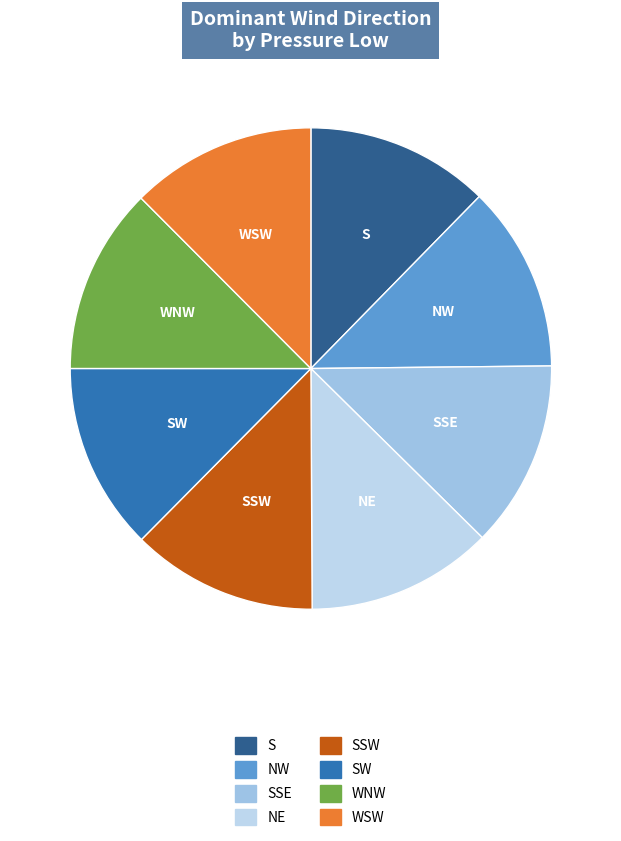

The SSW slice represents 13% of the pie. True or false?

True